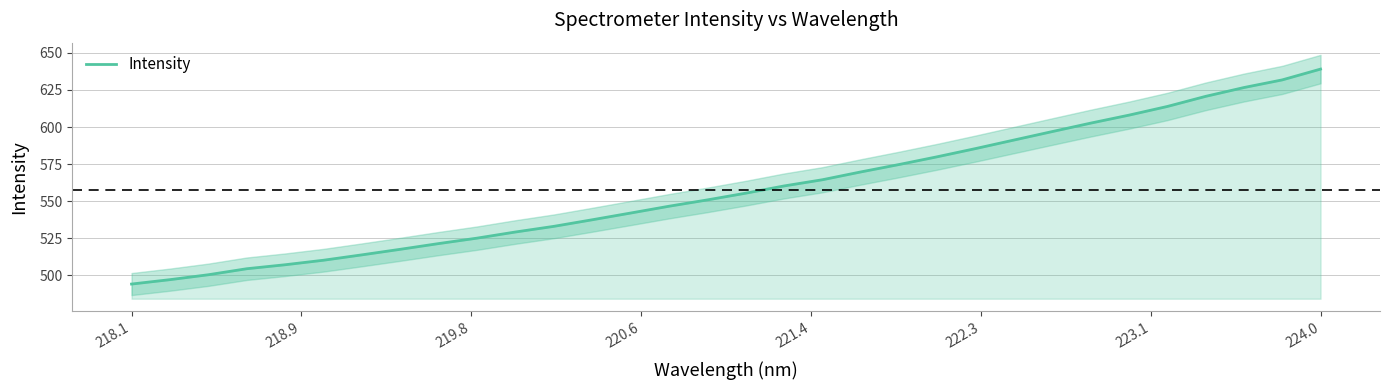

Which category has the highest value in the Intensity series?

224.0